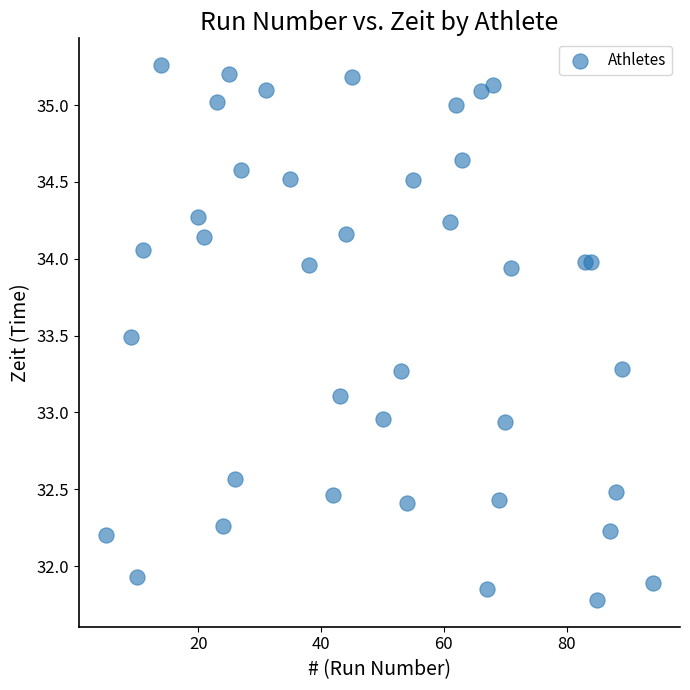

What is the range of X values (max minus min)?

89.0